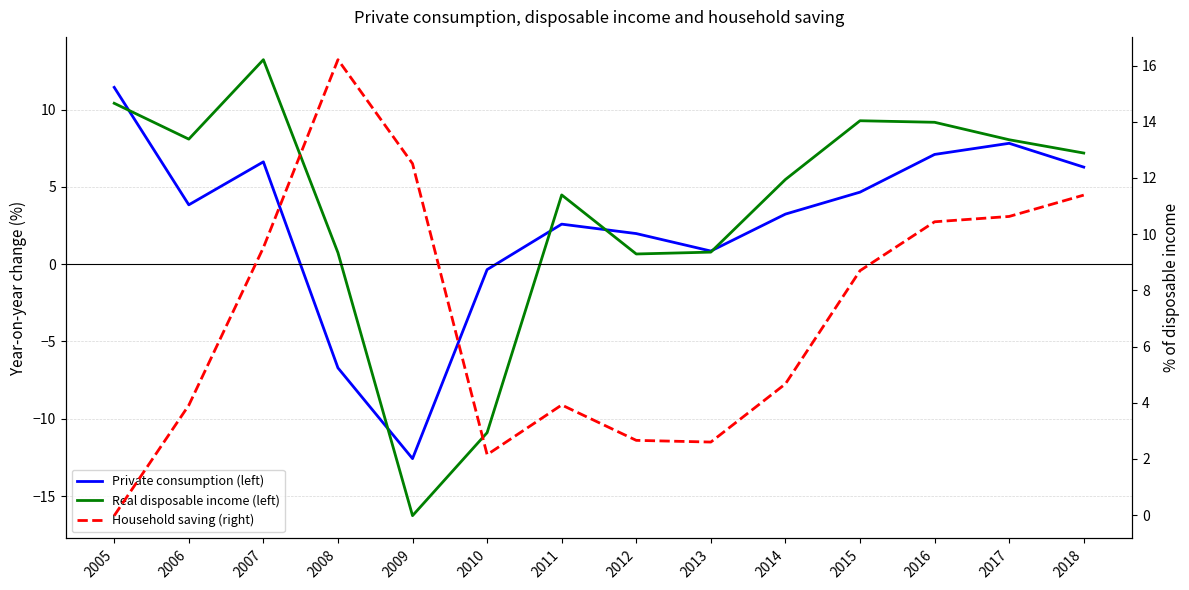

Is it true that Household saving (right) equals 4.6 at 2013?

False